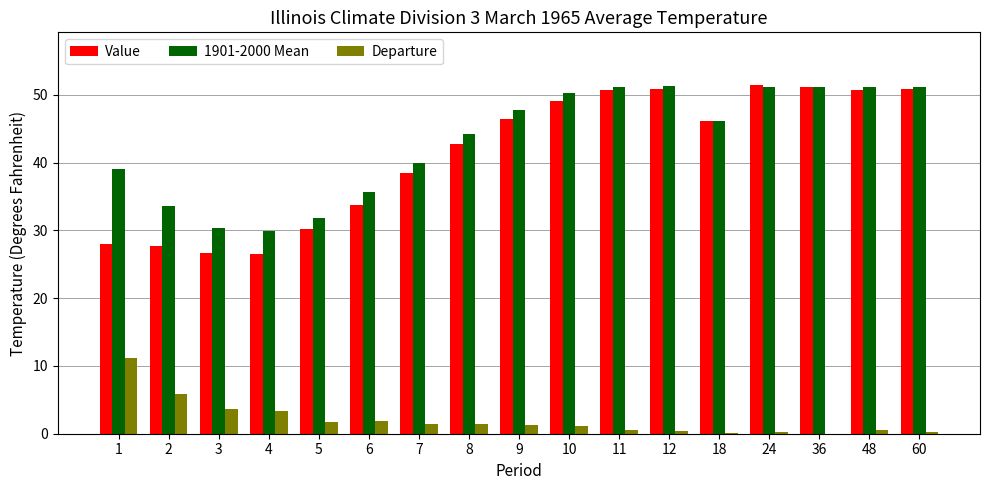

What is the total value across all series at 4?

59.8